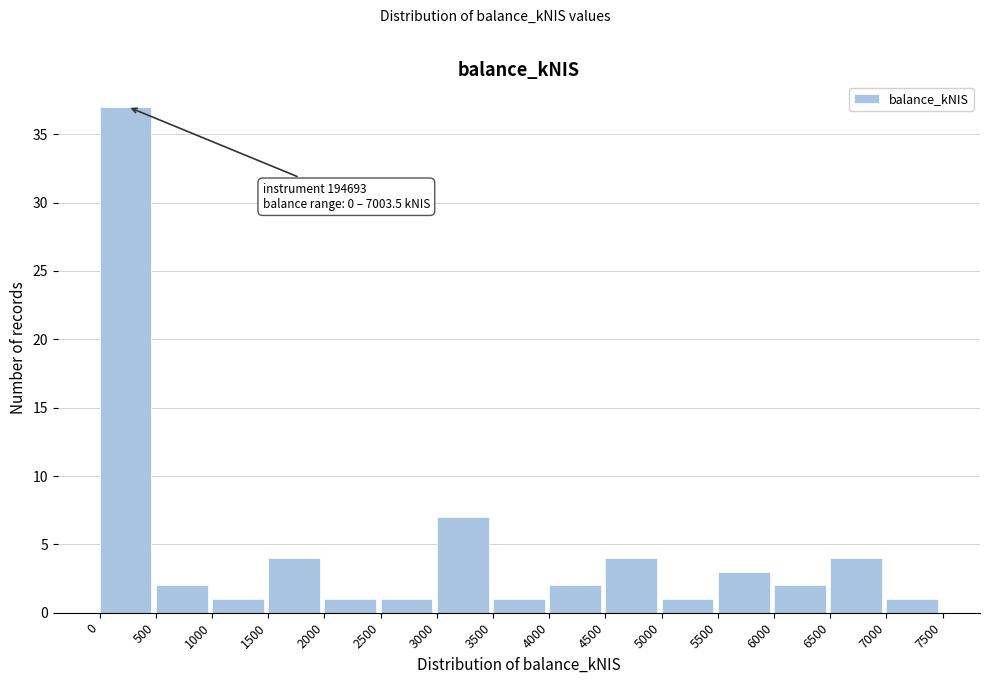

Over which range of the x-axis is the bar tallest?

0 to 500